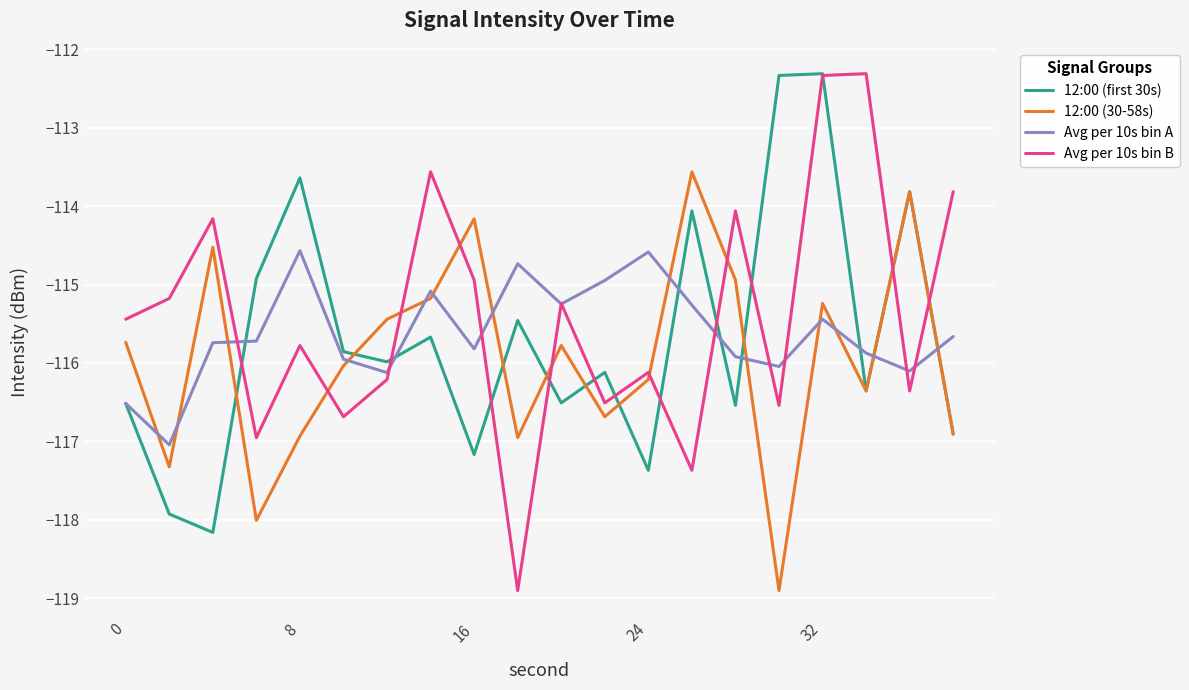

Which series ends up on top after the final intersection of 12:00 (30-58s) and Avg per 10s bin A?

Avg per 10s bin A